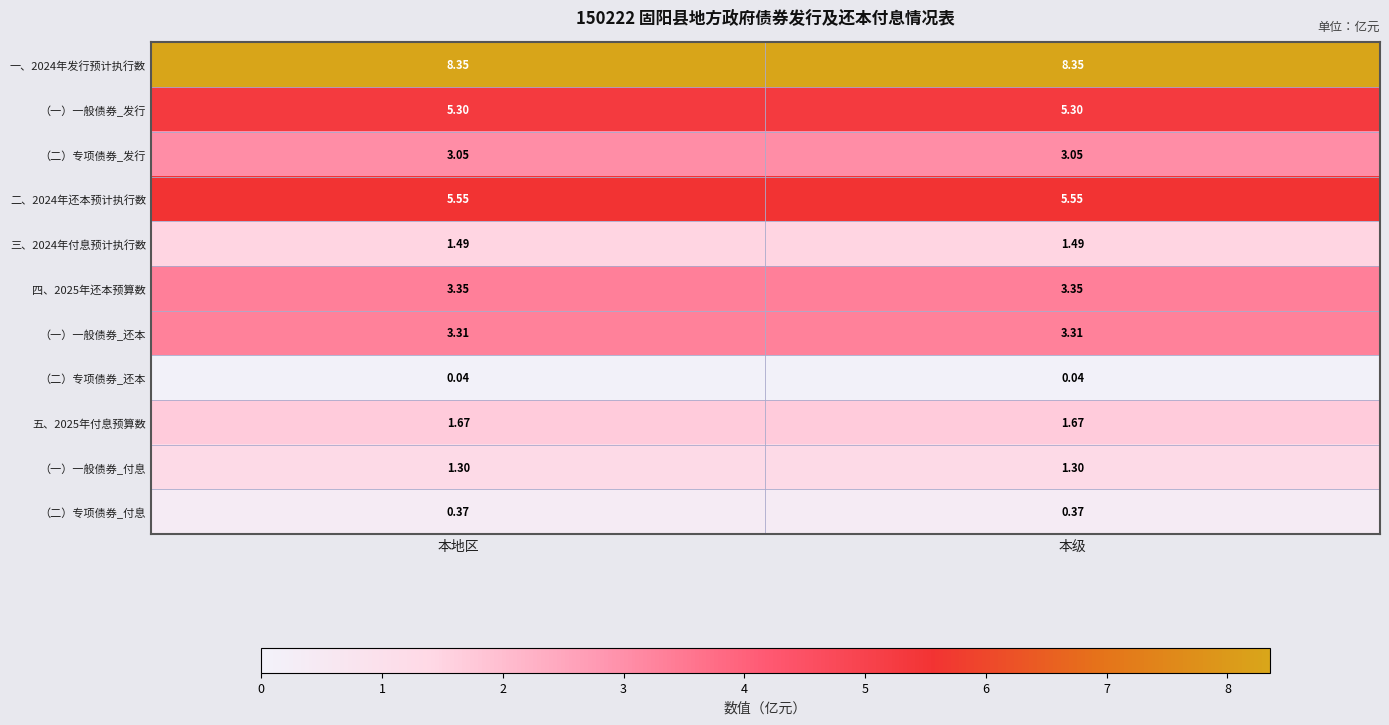

At how many categories does at least one series exceed 0?

2